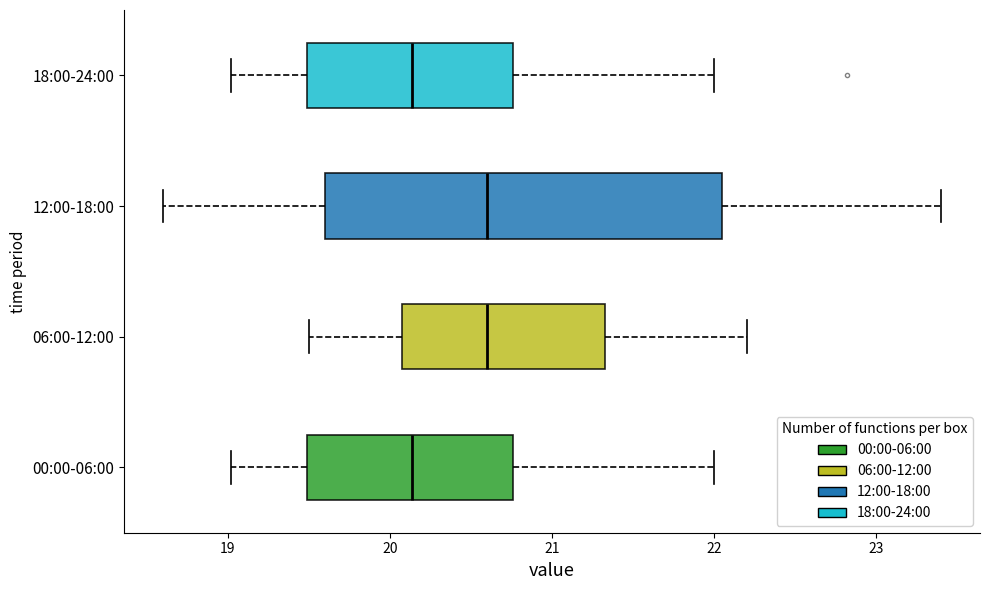

Reading bottom to top, read every box against the x-axis: the position of its median line, the range the box covers, and the ends of its whiskers. The values are not printed on the chart, so give them approximately, as read against the axis.

00:00-06:00: median 20.1, box 19.5 to 20.8, whiskers 19.0 to 22.0
06:00-12:00: median 20.6, box 20.1 to 21.3, whiskers 19.5 to 22.2
12:00-18:00: median 20.6, box 19.6 to 22.1, whiskers 18.6 to 23.4
18:00-24:00: median 20.1, box 19.5 to 20.8, whiskers 19.0 to 22.0